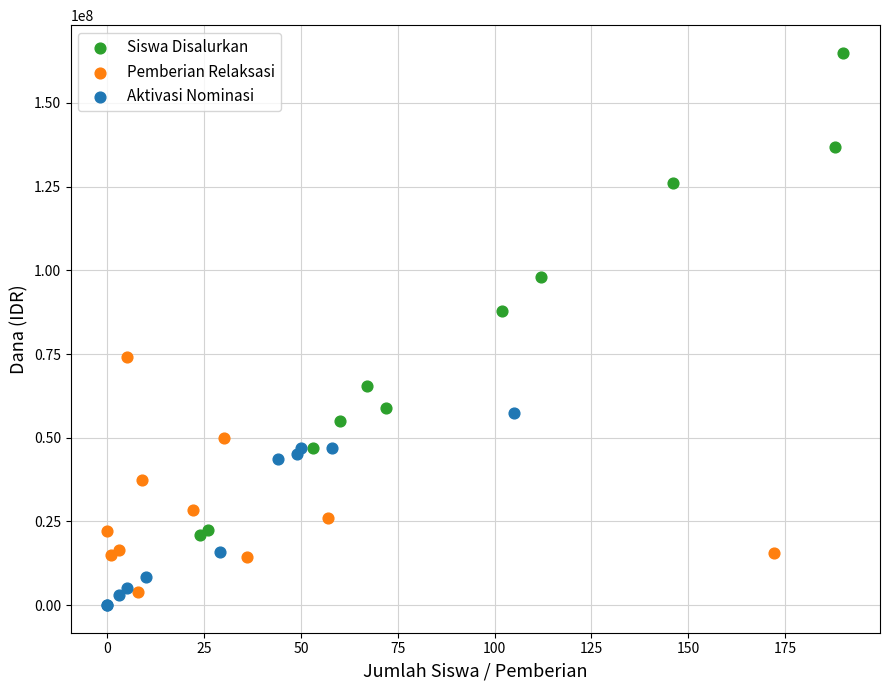

What are all the series names shown in the legend?

Siswa Disalurkan, Pemberian Relaksasi, Aktivasi Nominasi